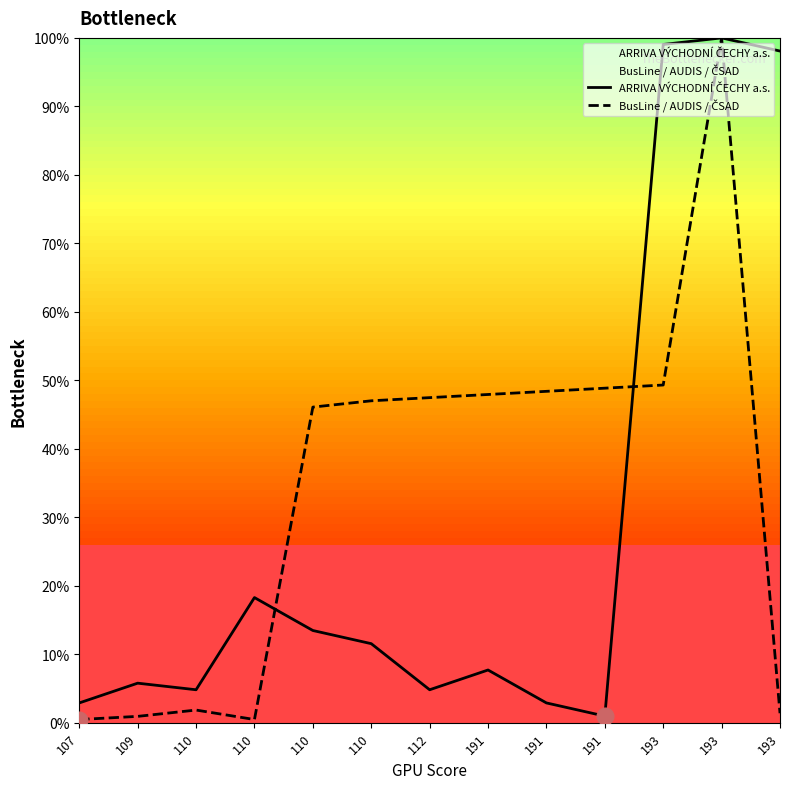

Between 191 and 193, which series saw the biggest shift?

ARRIVA VÝCHODNÍ ČECHY a.s.